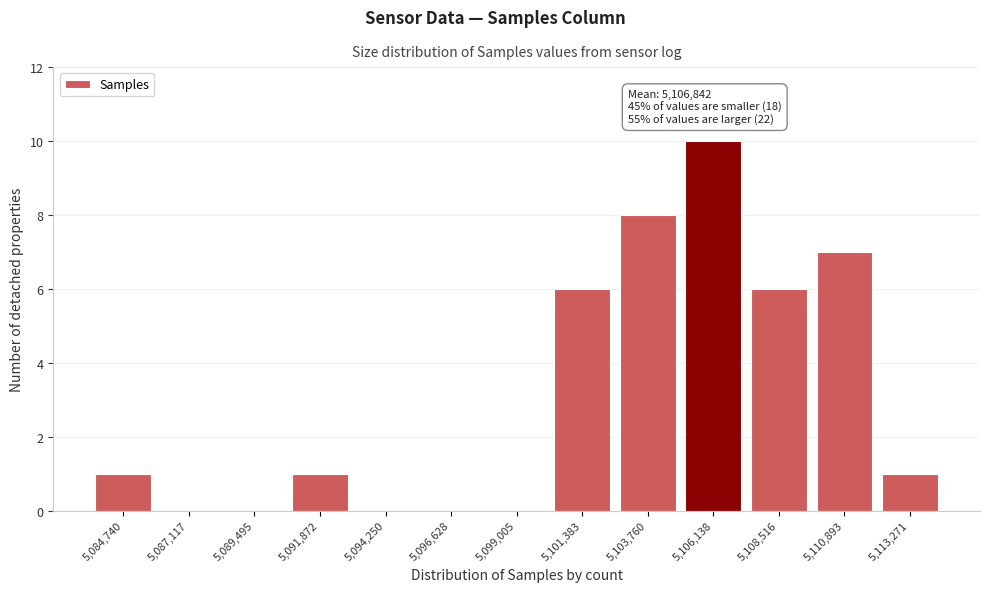

Reading right to left, transcribe all the data shown in this chart.

5,113,271=1	5,110,893=7	5,108,516=6	5,106,138=10	5,103,760=8	5,101,383=6	5,099,005=0	5,096,628=0	5,094,250=0	5,091,872=1	5,089,495=0	5,087,117=0	5,084,740=1